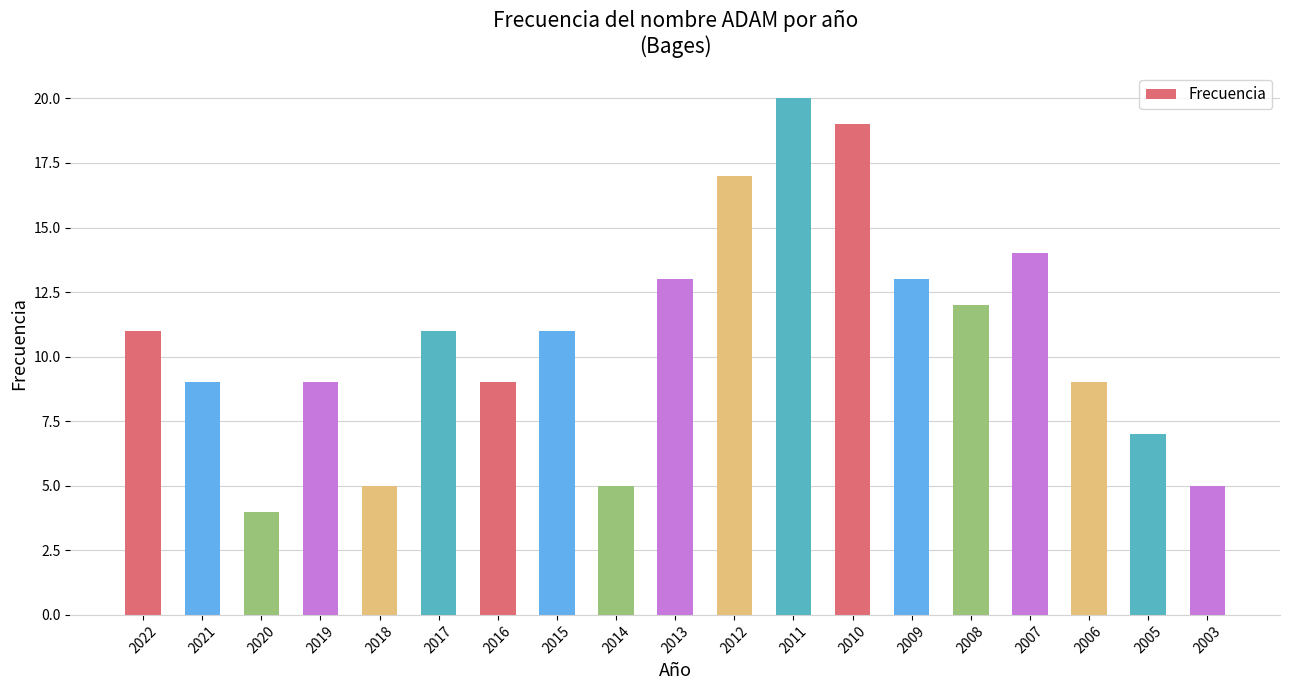

What is the difference between the values at 2009 and 2012?

4